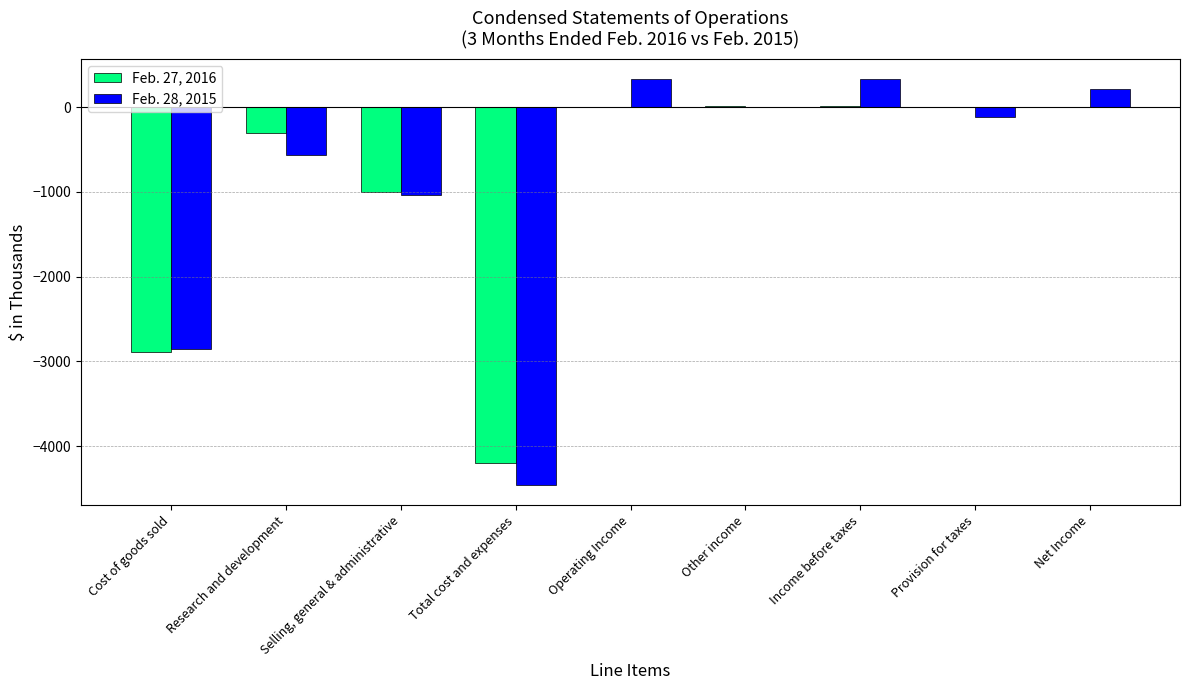

Where is Feb. 27, 2016 nearest to the value -2098?

Cost of goods sold